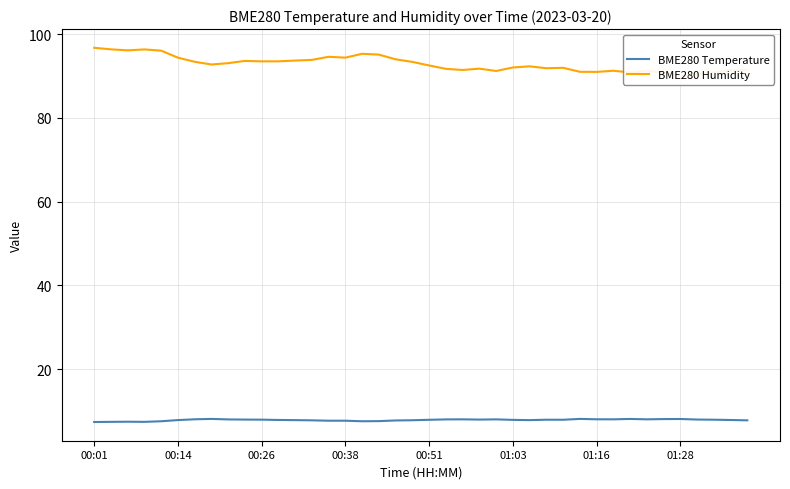

At which category is the sum across all series the highest?

00:01